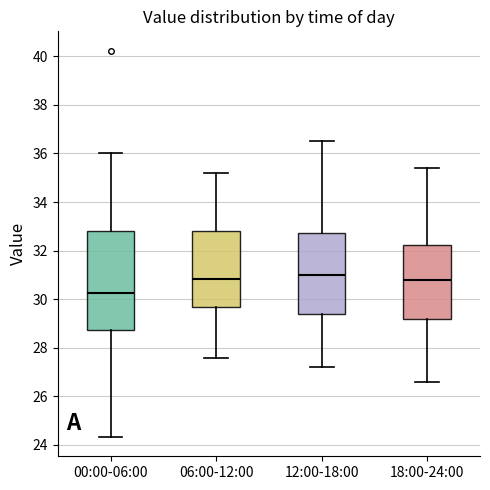

Reading left to right, read every box against the y-axis: the position of its median line, the range the box covers, and the ends of its whiskers. The values are not printed on the chart, so give them approximately, as read against the axis.

00:00-06:00: median 30.2, box 28.8 to 32.8, whiskers 24.4 to 36.0
06:00-12:00: median 30.8, box 29.6 to 32.8, whiskers 27.6 to 35.2
12:00-18:00: median 31.0, box 29.4 to 32.8, whiskers 27.2 to 36.6
18:00-24:00: median 30.8, box 29.2 to 32.2, whiskers 26.6 to 35.4